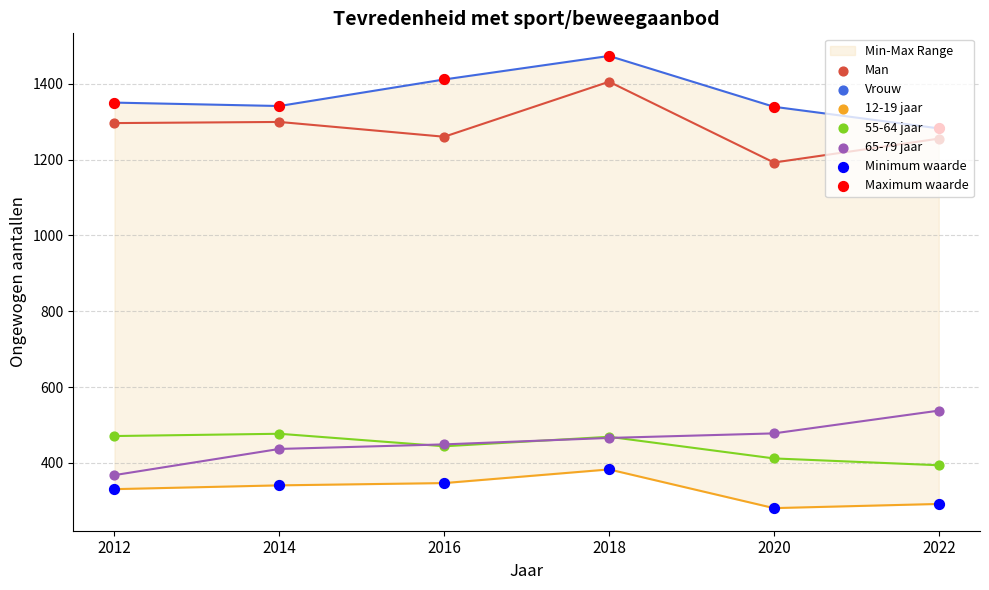

Which series has the widest spread of Y values?

Man